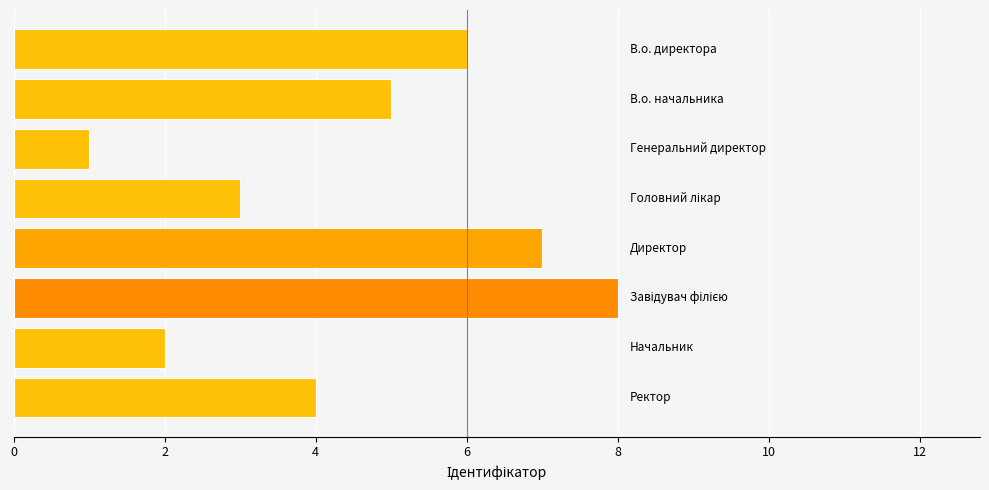

What is the difference between the maximum and minimum values?

7